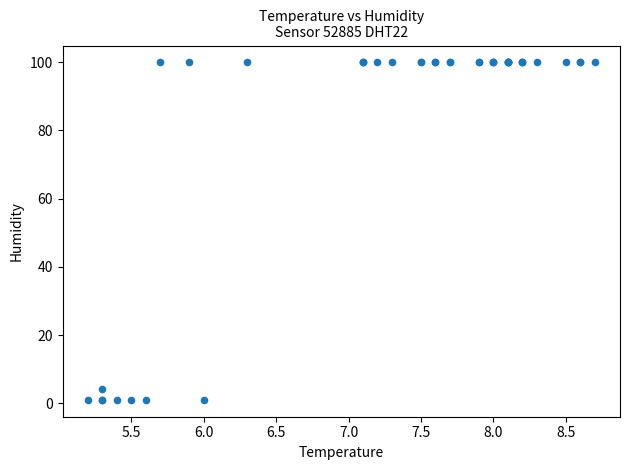

What Y value in the scatter plot is closest to 50?

4.2